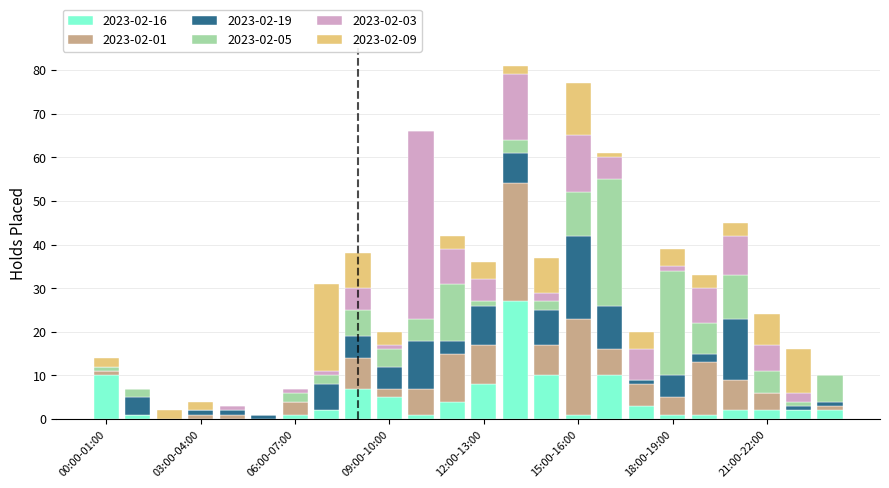

What is the sum of all 2023-02-16 values?

100